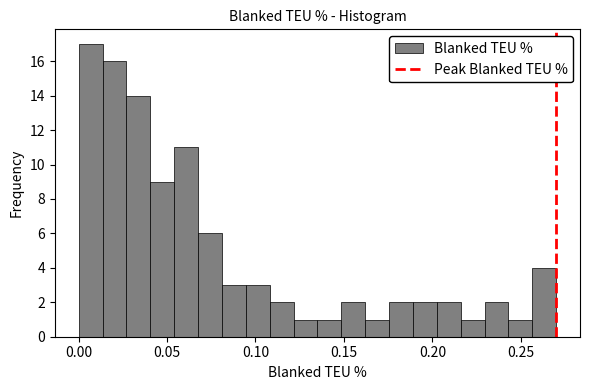

Around what value on the x-axis is the tallest bar? Give the approximate position of its centre, as read against the axis.

0.005